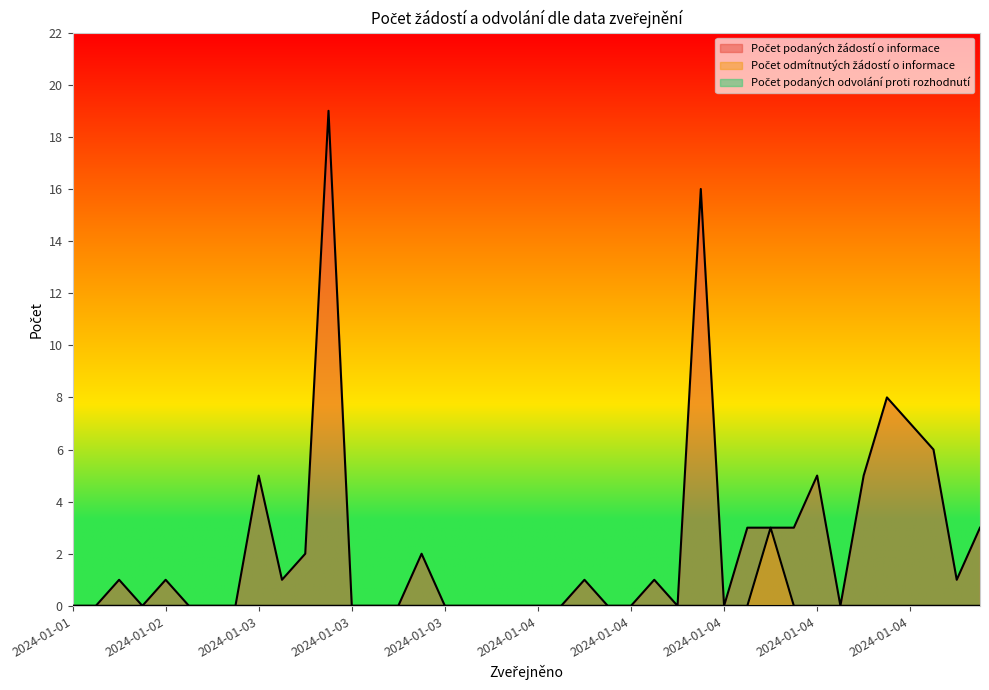

What is the greatest value displayed?

19